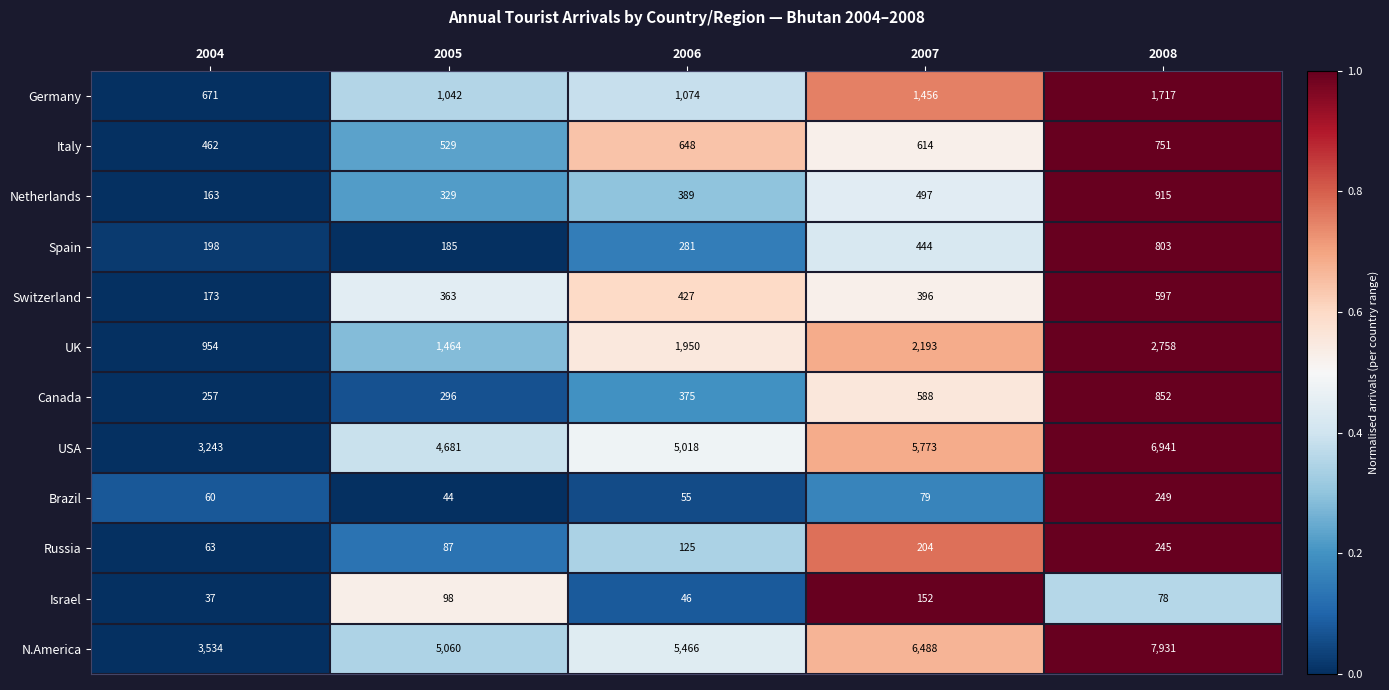

The value of Russia at 2006 is 208. True or false?

False